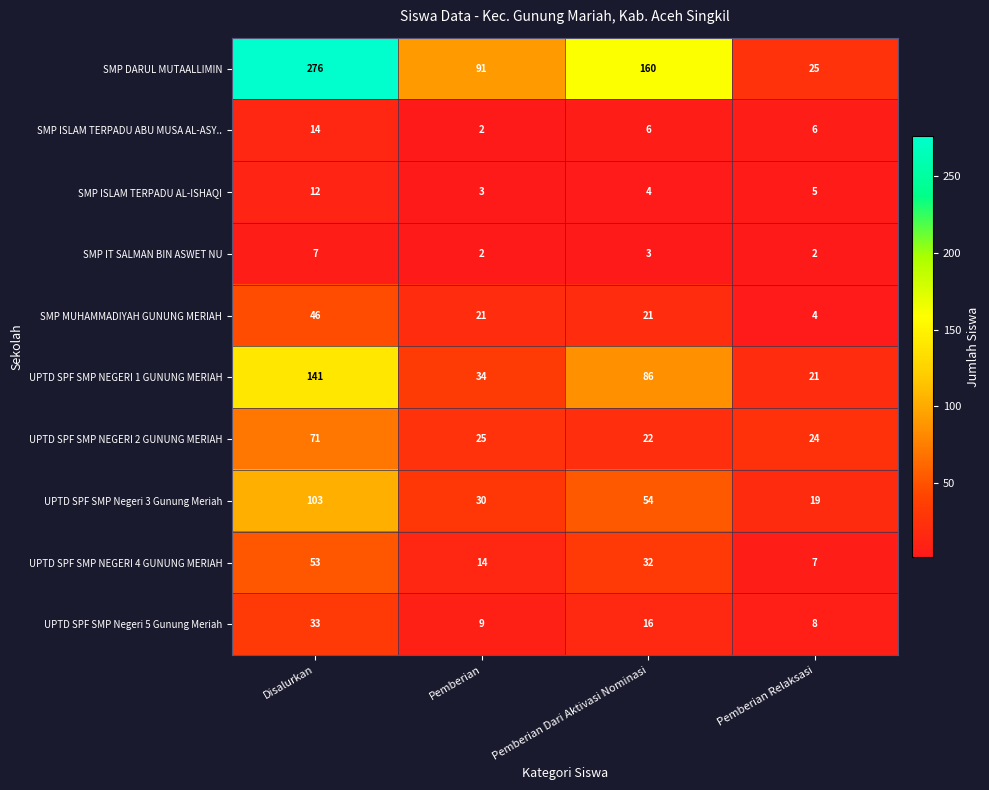

What is the total value across all series at Pemberian Dari Aktivasi Nominasi?

404